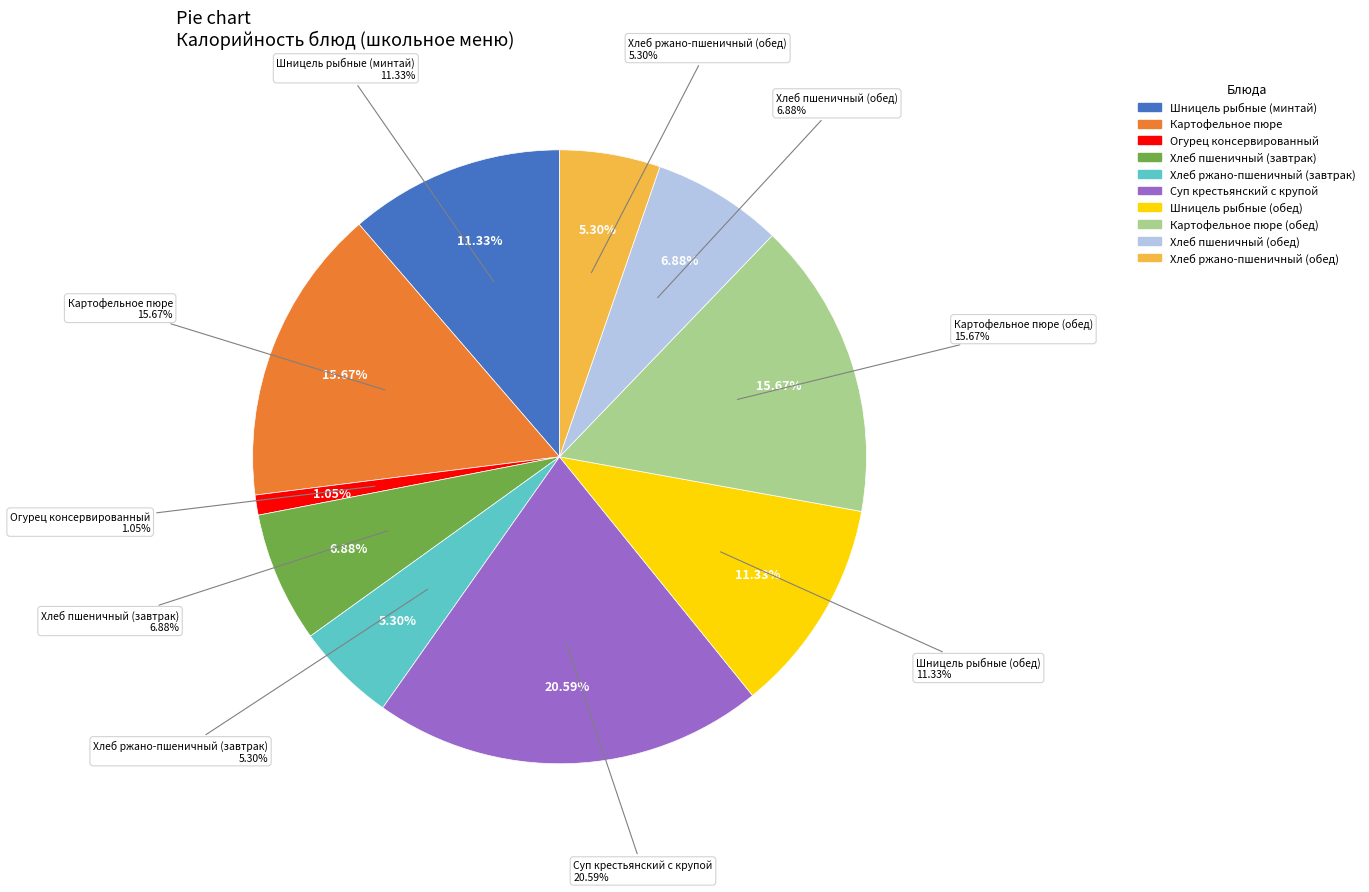

Rank the categories by value from lowest to highest.

Огурец консервированный, Хлеб ржано-пшеничный (завтрак), Хлеб ржано-пшеничный (обед), Хлеб пшеничный (завтрак), Хлеб пшеничный (обед), Шницель рыбные (минтай), Шницель рыбные (обед), Картофельное пюре, Картофельное пюре (обед), Суп крестьянский с крупой